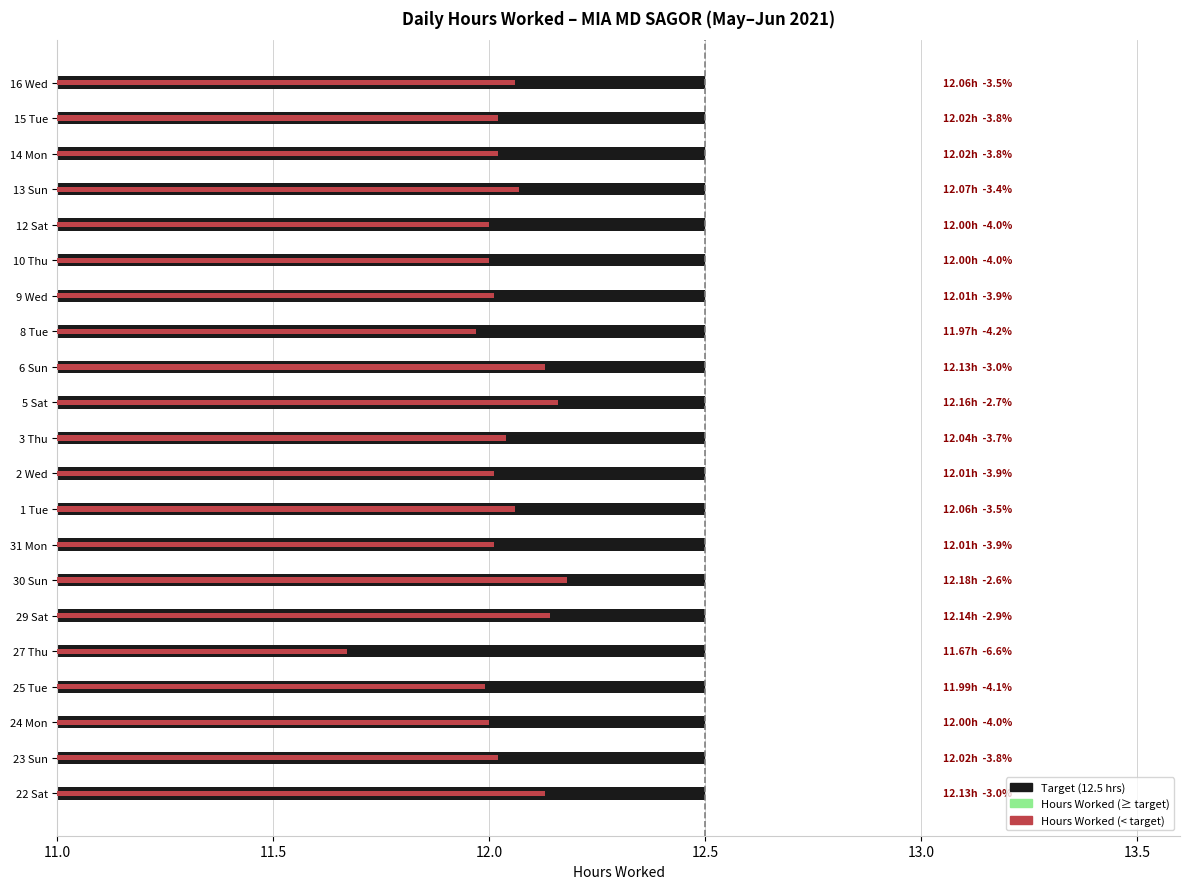

Is the value of Low (hours worked) at 2 Wed greater than the value of Target at 22 Sat?

No